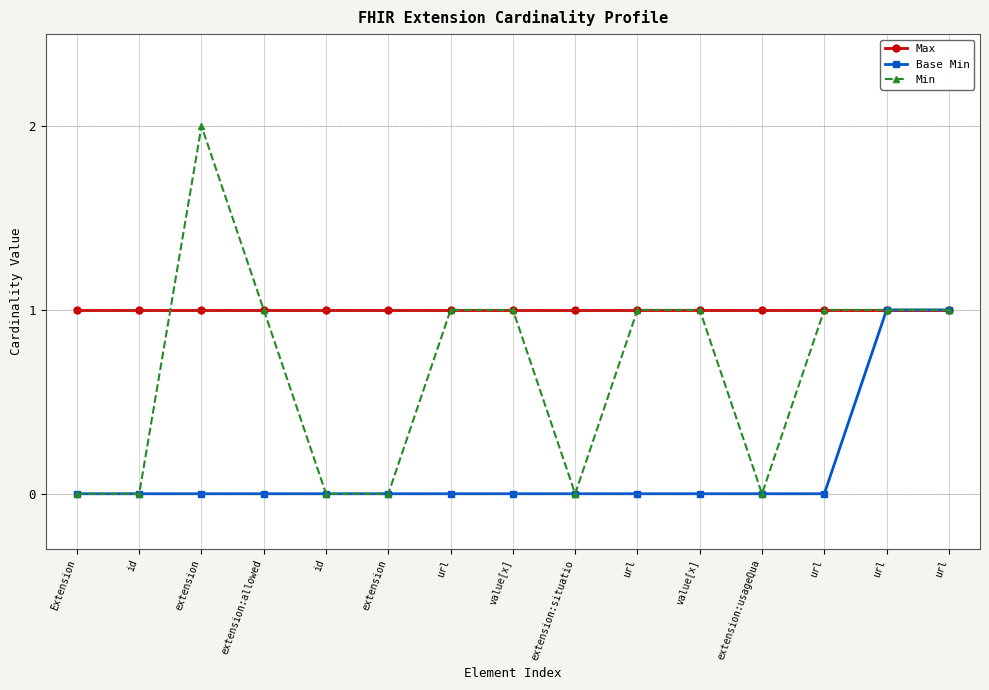

True or false: Base Min and Min cross at least once.

False